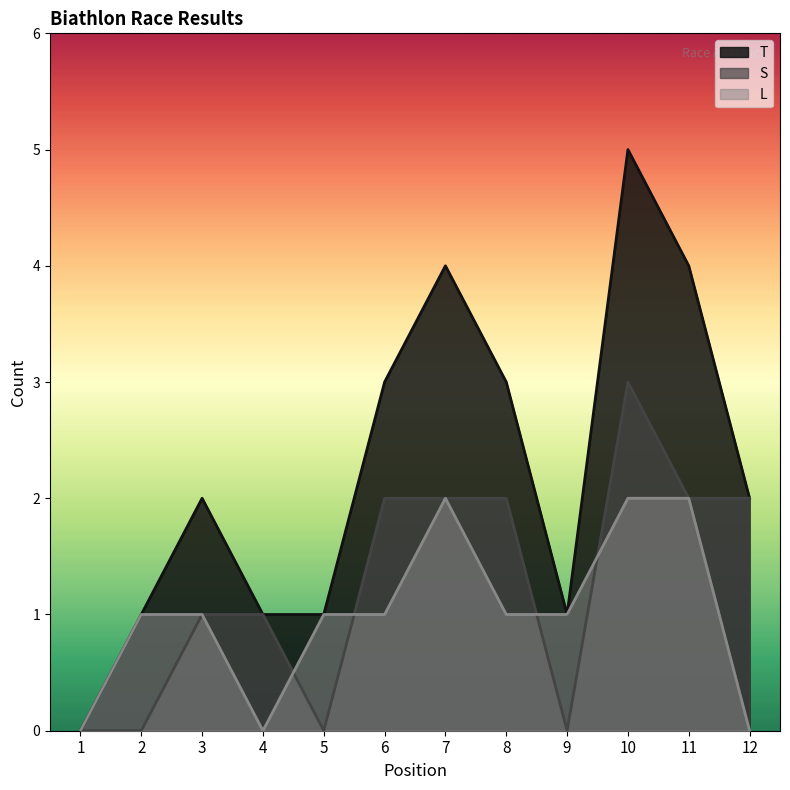

Which series has the widest spread of values?

T